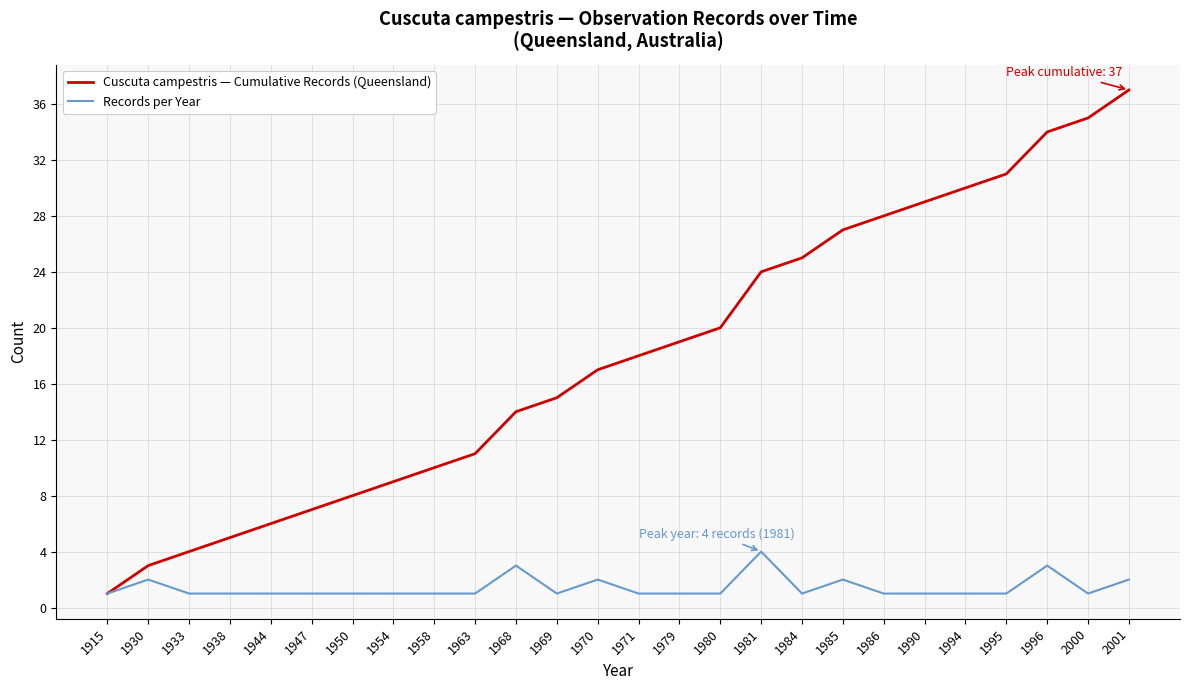

Reading right to left, transcribe all the data shown in this chart.

Cuscuta campestris — Cumulative Records (Queensland): 37	35	34	31	30	29	28	27	25	24	20	19	18	17	15	14	11	10	9	8	7	6	5	4	3	1
Records per Year: 2	1	3	1	1	1	1	2	1	4	1	1	1	2	1	3	1	1	1	1	1	1	1	1	2	1